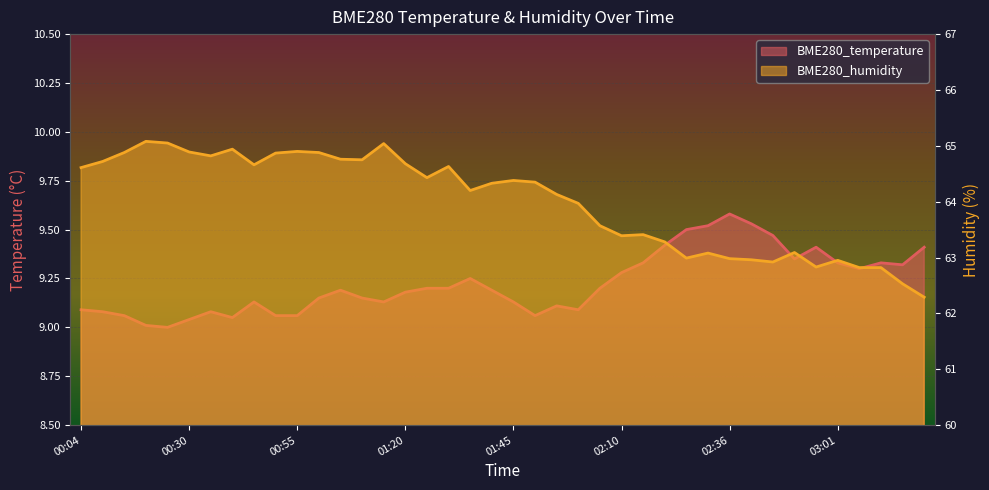

Between 01:15 and 00:50, which is larger?

01:15